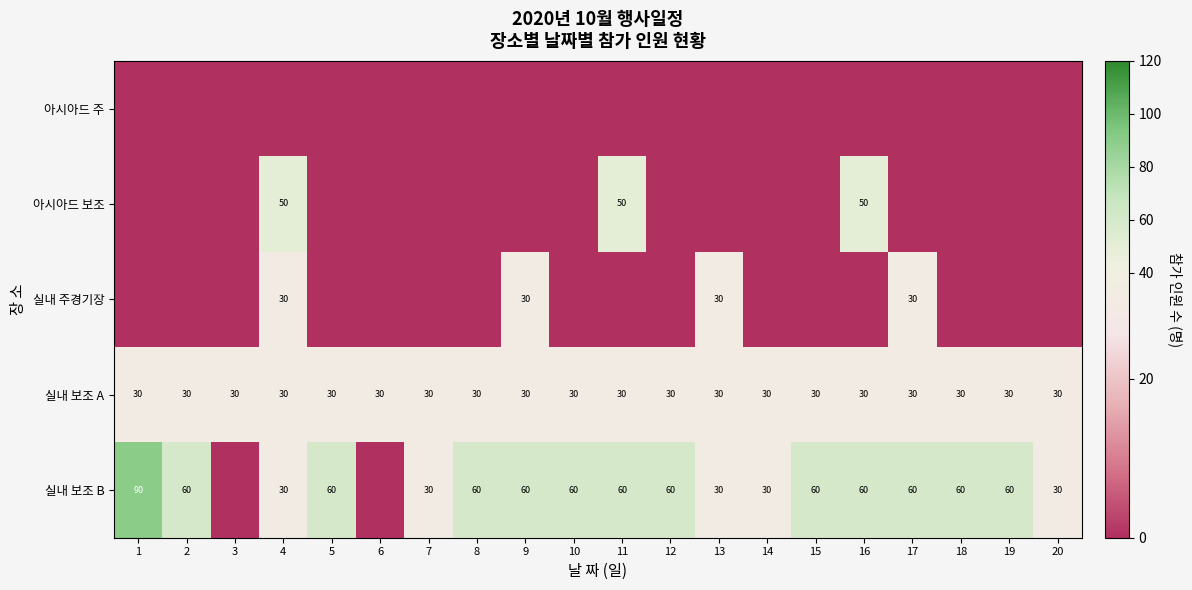

True or false: 실내 보조 B has a value of 45 at 7.

False